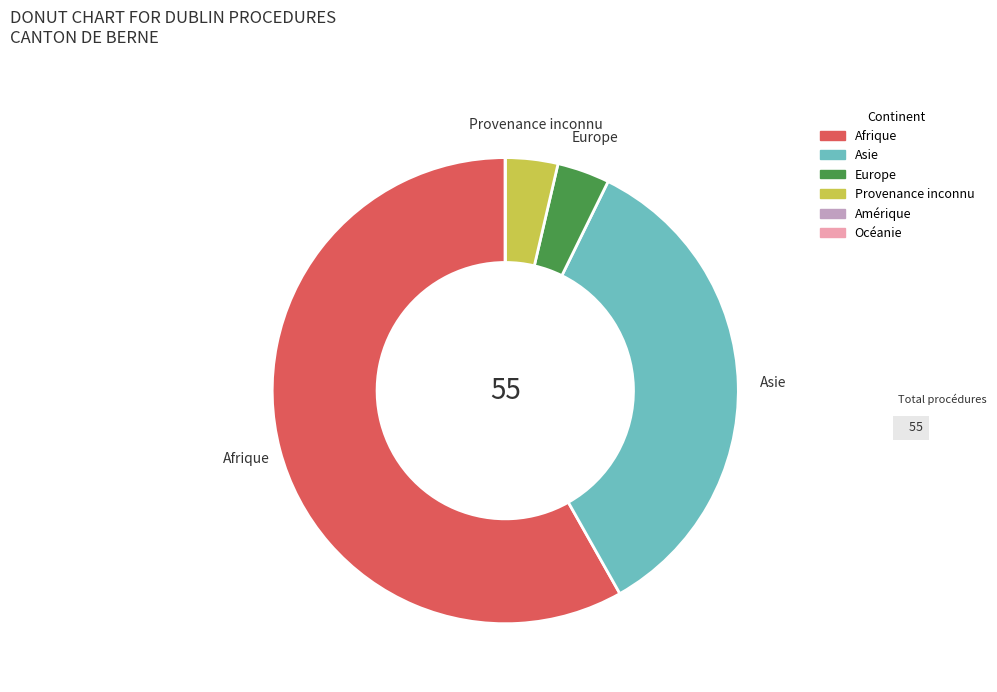

Which slice represents more than half of the pie?

Afrique